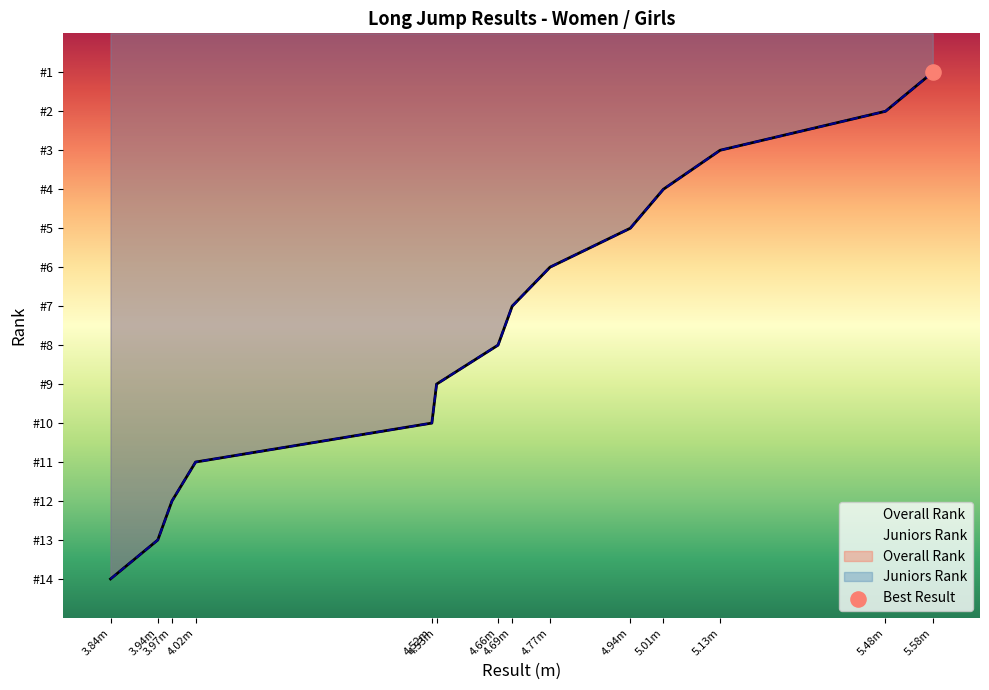

Which series has the largest total across all categories?

Overall Rank